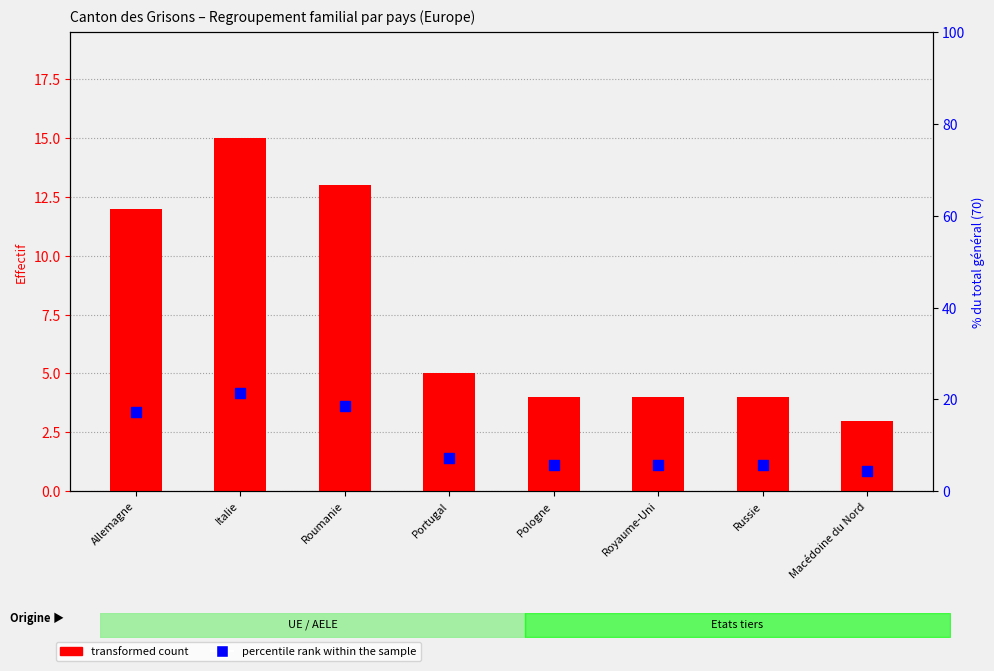

Is the value of transformed count at Allemagne greater than the value of percentile rank within the sample at Italie?

No